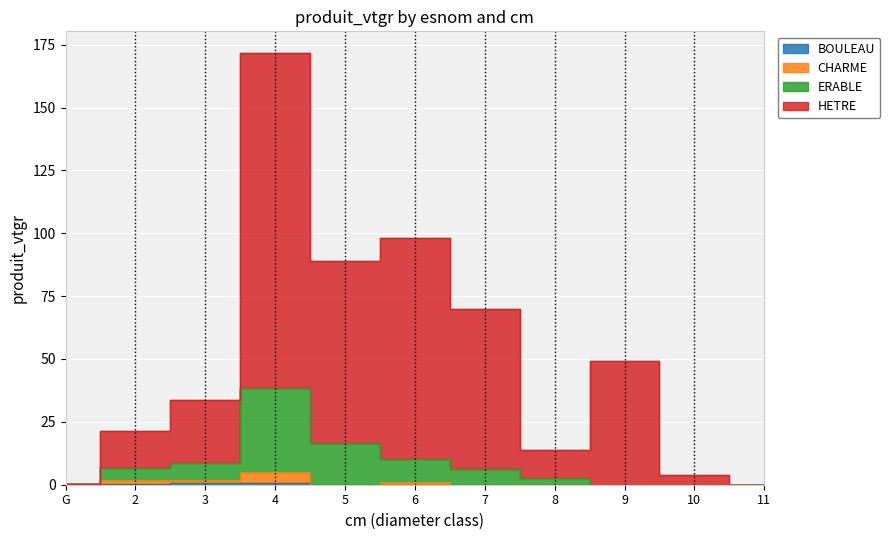

True or false: CHARME and HETRE cross at least once.

False